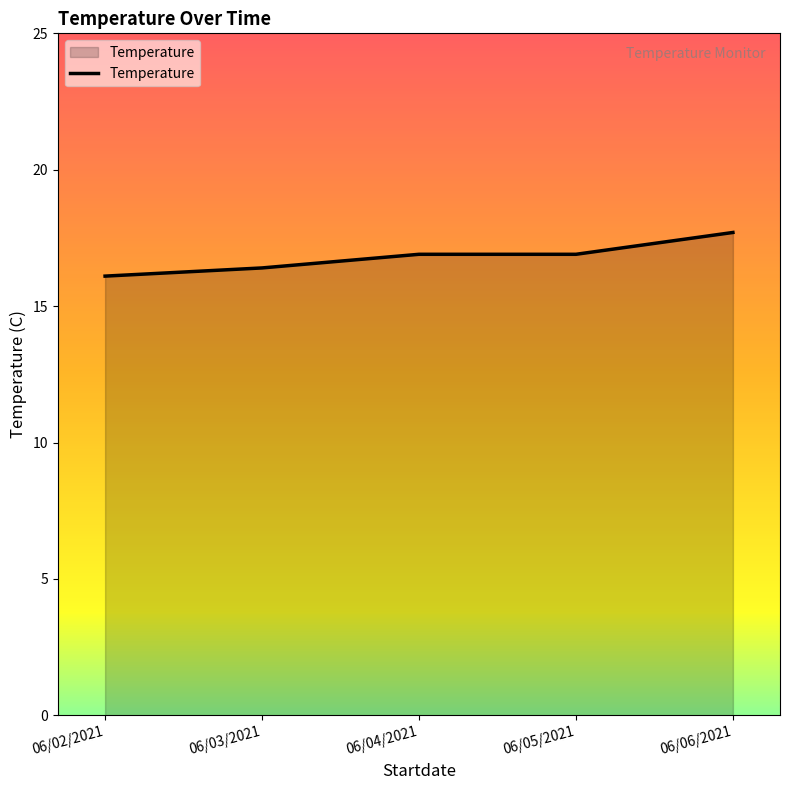

Does the chart have visible grid lines?

No